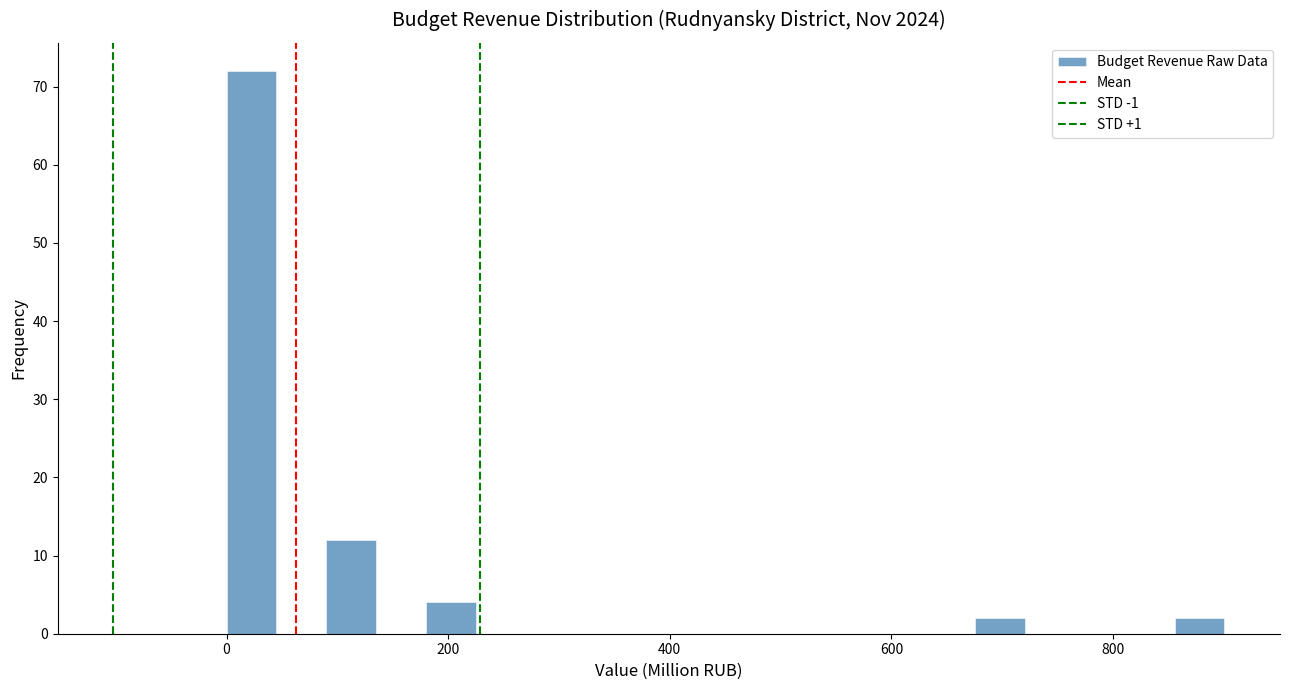

Around what value on the x-axis is the tallest bar? Give the approximate position of its centre, as read against the axis.

20